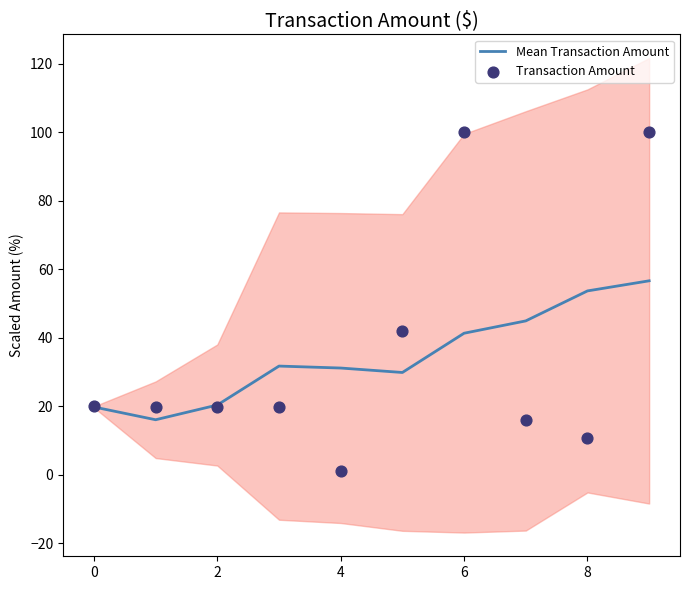

The value of Mean Transaction Amount at 8 is 27.7. True or false?

False